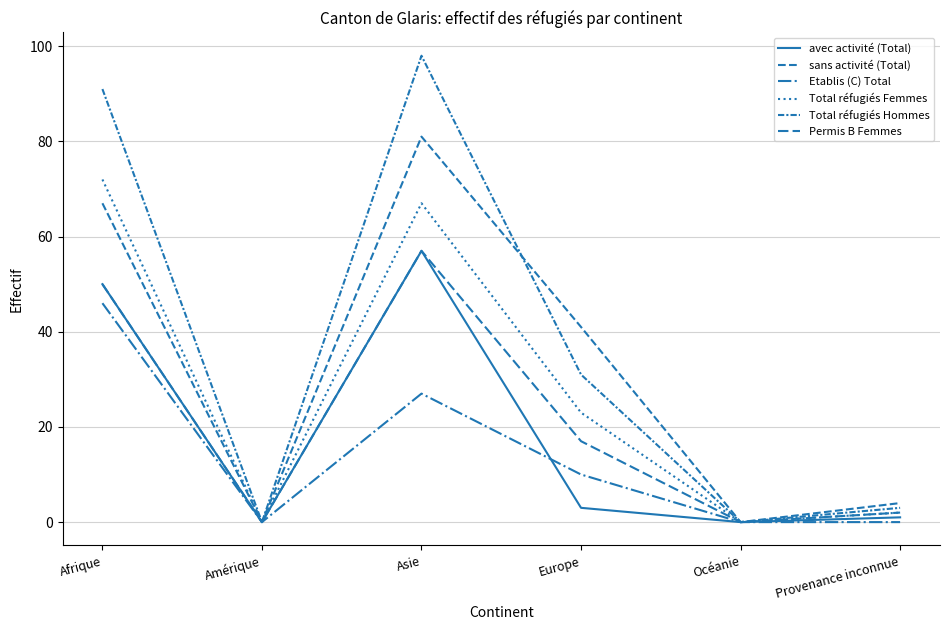

What is the label of the 4th point from the right?

Asie